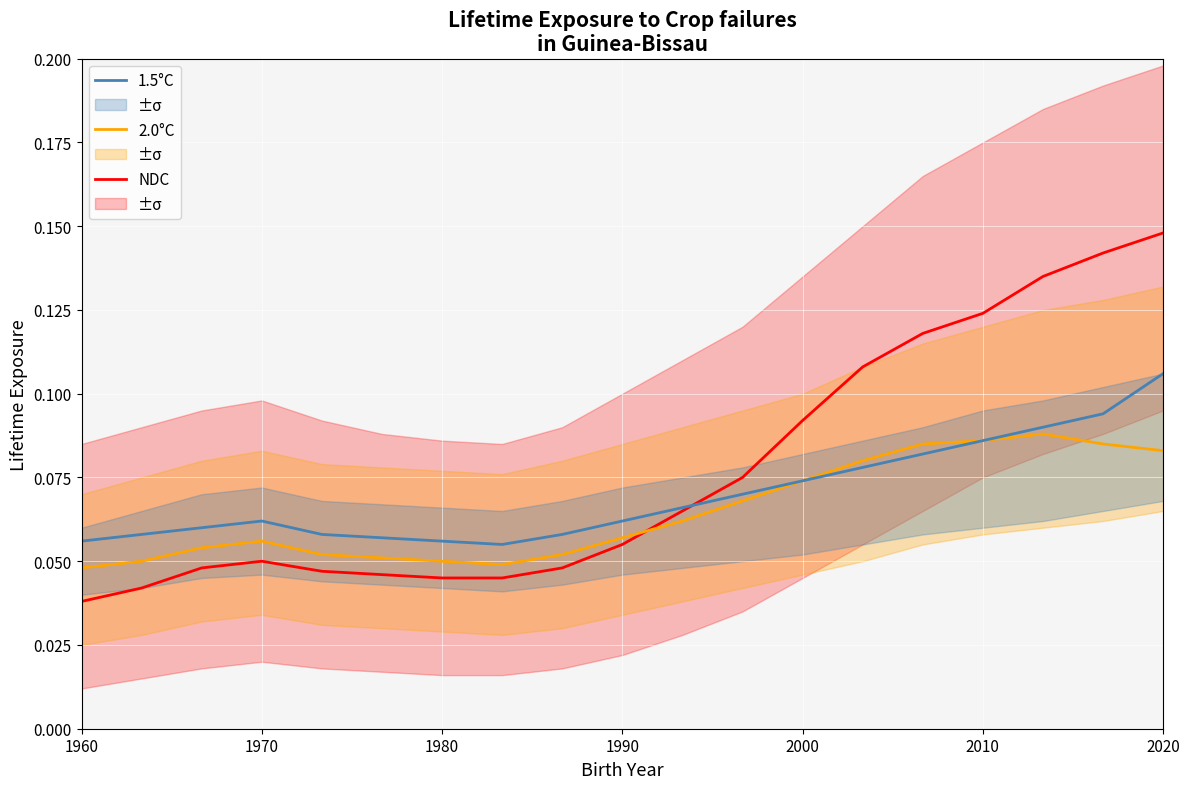

The 1.5°C series shows 0.0 at 1990. True or false?

False